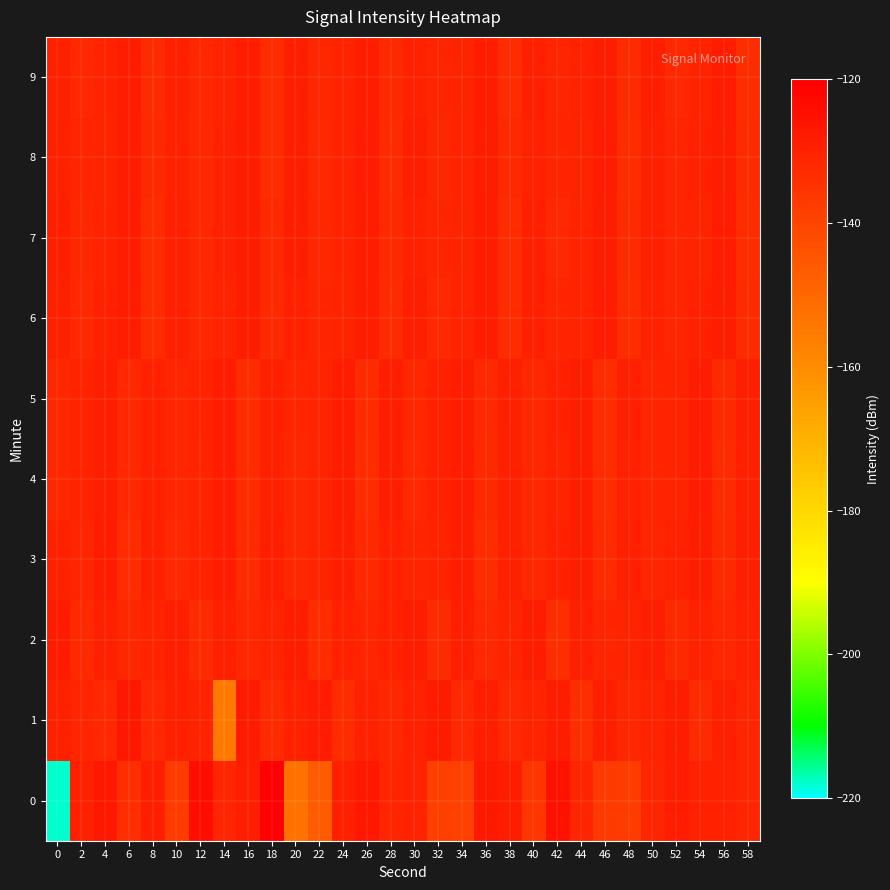

Reading right to left, transcribe all the data shown in this chart.

0: 58=-131.2	56=-129.8	54=-130.0	52=-128.3	50=-131.3	48=-137.7	46=-137.0	44=-131.3	42=-125.2	40=-135.9	38=-128.8	36=-127.7	34=-138.8	32=-138.5	30=-130.5	28=-131.0	26=-126.9	24=-129.7	22=-146.2	20=-152.5	18=-120.5	16=-129.3	14=-131.0	12=-124.5	10=-137.2	8=-129.2	6=-133.5	4=-126.6	2=-129.8	0=-217.7
1: 58=-131.2	56=-129.5	54=-132.7	52=-128.9	50=-130.3	48=-131.6	46=-129.1	44=-133.4	42=-128.7	40=-130.5	38=-131.8	36=-129.3	34=-132.1	32=-127.9	30=-130.1	28=-131.4	26=-129.8	24=-133.2	22=-128.5	20=-130.1	18=-132.8	16=-127.8	14=-154.8	12=-130.4	10=-129.7	8=-131.9	6=-127.4	4=-131.9	2=-131.3	0=-129.6
2: 58=-130.1	56=-131.4	54=-129.8	52=-132.4	50=-129.1	48=-130.8	46=-131.1	44=-129.6	42=-133.3	40=-128.4	38=-130.6	36=-131.9	34=-129.2	32=-132.6	30=-128.8	28=-130.0	26=-131.3	24=-129.9	22=-133.1	20=-128.6	18=-130.4	16=-131.7	14=-129.4	12=-132.8	10=-129.0	8=-130.2	6=-131.5	4=-129.7	2=-132.3	0=-128.1
3: 58=-129.2	56=-132.5	54=-128.8	52=-130.0	50=-131.3	48=-129.6	46=-132.8	44=-128.9	42=-130.1	40=-131.5	38=-129.4	36=-133.2	34=-128.7	32=-130.5	30=-131.1	28=-129.8	26=-132.2	24=-129.1	22=-130.3	20=-131.6	18=-129.3	16=-132.7	14=-128.5	12=-130.2	10=-131.8	8=-129.7	6=-133.0	4=-128.3	2=-131.0	0=-129.5
4: 58=-129.4	56=-132.6	54=-128.4	52=-130.7	50=-131.1	48=-129.8	46=-133.0	44=-128.7	42=-130.2	40=-131.5	38=-129.6	36=-132.2	34=-128.9	32=-130.0	30=-131.8	28=-129.3	26=-132.9	24=-128.6	22=-130.3	20=-131.4	18=-129.7	16=-133.1	14=-128.5	12=-130.6	10=-131.2	8=-129.9	6=-132.1	4=-129.2	2=-130.4	0=-131.7
5: 58=-129.3	56=-132.5	54=-128.3	52=-130.6	50=-131.0	48=-129.7	46=-132.9	44=-128.6	42=-130.1	40=-131.4	38=-129.5	36=-132.1	34=-128.8	32=-129.9	30=-131.7	28=-129.2	26=-132.8	24=-128.5	22=-130.2	20=-131.3	18=-129.6	16=-133.0	14=-128.4	12=-130.5	10=-131.1	8=-129.8	6=-132.0	4=-129.1	2=-130.3	0=-131.6
6: 58=-132.6	56=-128.9	54=-130.0	52=-131.3	50=-129.8	48=-133.1	46=-128.4	44=-130.5	42=-131.1	40=-129.7	38=-132.9	36=-128.5	34=-130.4	32=-131.8	30=-129.3	28=-132.7	26=-128.6	24=-130.8	22=-131.2	20=-129.9	18=-132.3	16=-128.8	14=-130.2	12=-131.6	10=-129.5	8=-133.2	6=-128.7	4=-130.1	2=-131.9	0=-129.4
7: 58=-132.9	56=-128.3	54=-130.7	52=-131.1	50=-129.4	48=-132.8	46=-128.7	44=-130.4	42=-131.8	40=-129.5	38=-133.1	36=-128.4	34=-130.6	32=-131.2	30=-129.9	28=-132.3	26=-128.8	24=-130.2	22=-131.6	20=-129.1	18=-132.5	16=-128.6	14=-130.0	12=-131.4	10=-129.7	8=-133.0	6=-128.5	4=-130.3	2=-131.7	0=-129.2
8: 58=-132.6	56=-128.8	54=-130.0	52=-131.3	50=-129.7	48=-133.1	46=-128.4	44=-130.8	42=-131.2	40=-129.9	38=-132.4	36=-128.7	34=-130.3	32=-131.6	30=-129.2	28=-132.7	26=-128.5	24=-130.4	22=-131.8	20=-129.3	18=-133.0	16=-128.6	14=-130.1	12=-131.5	10=-129.8	8=-132.2	6=-128.9	4=-130.7	2=-131.1	0=-129.6
9: 58=-132.9	56=-128.3	54=-130.5	52=-131.8	50=-129.3	48=-132.7	46=-128.9	44=-130.0	42=-131.3	40=-129.7	38=-133.0	36=-128.4	34=-130.6	32=-131.2	30=-129.9	28=-132.3	26=-128.7	24=-130.4	22=-131.6	20=-129.1	18=-133.2	16=-128.5	14=-130.3	12=-131.7	10=-129.5	8=-132.8	6=-128.6	4=-130.2	2=-131.9	0=-129.4